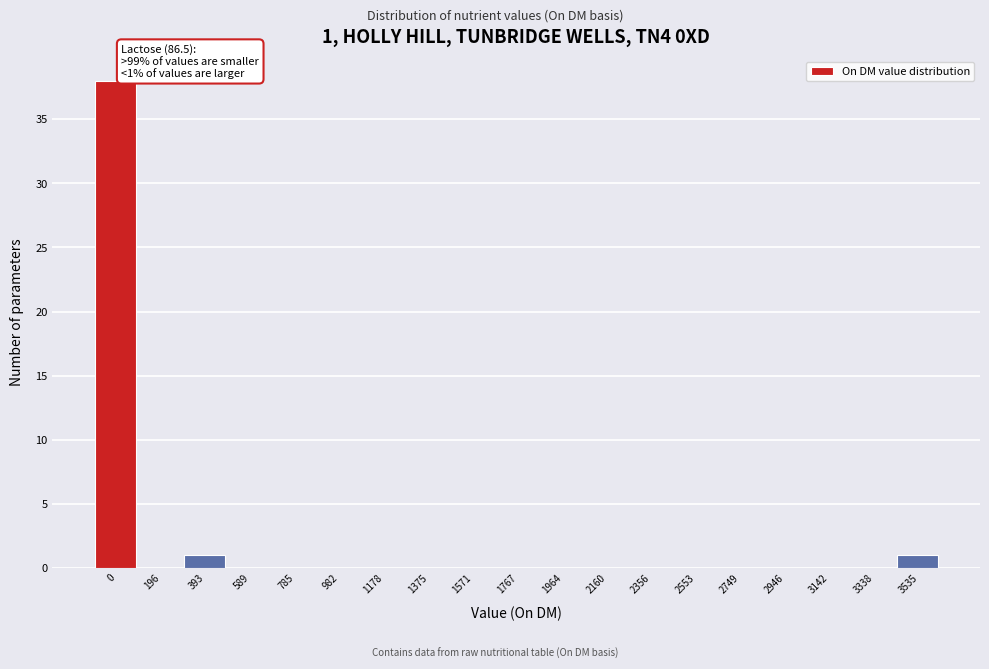

Reading left to right, what are all the values shown in this chart?

0=38	196=0	393=1	589=0	785=0	982=0	1178=0	1375=0	1571=0	1767=0	1964=0	2160=0	2356=0	2553=0	2749=0	2946=0	3142=0	3338=0	3535=1